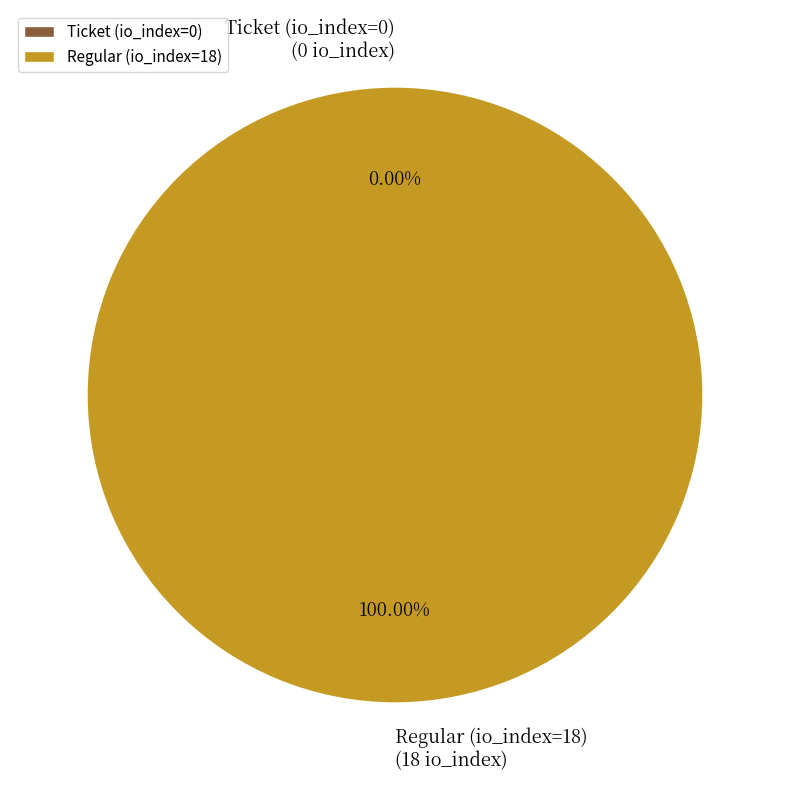

To the nearest percent, what portion does Regular (io_index=18) represent?

100%